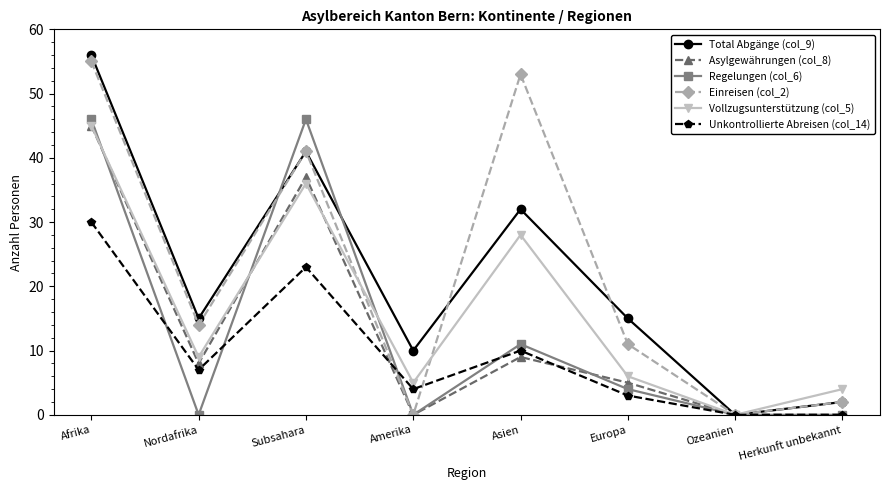

What is the maximum value shown in the chart?

56